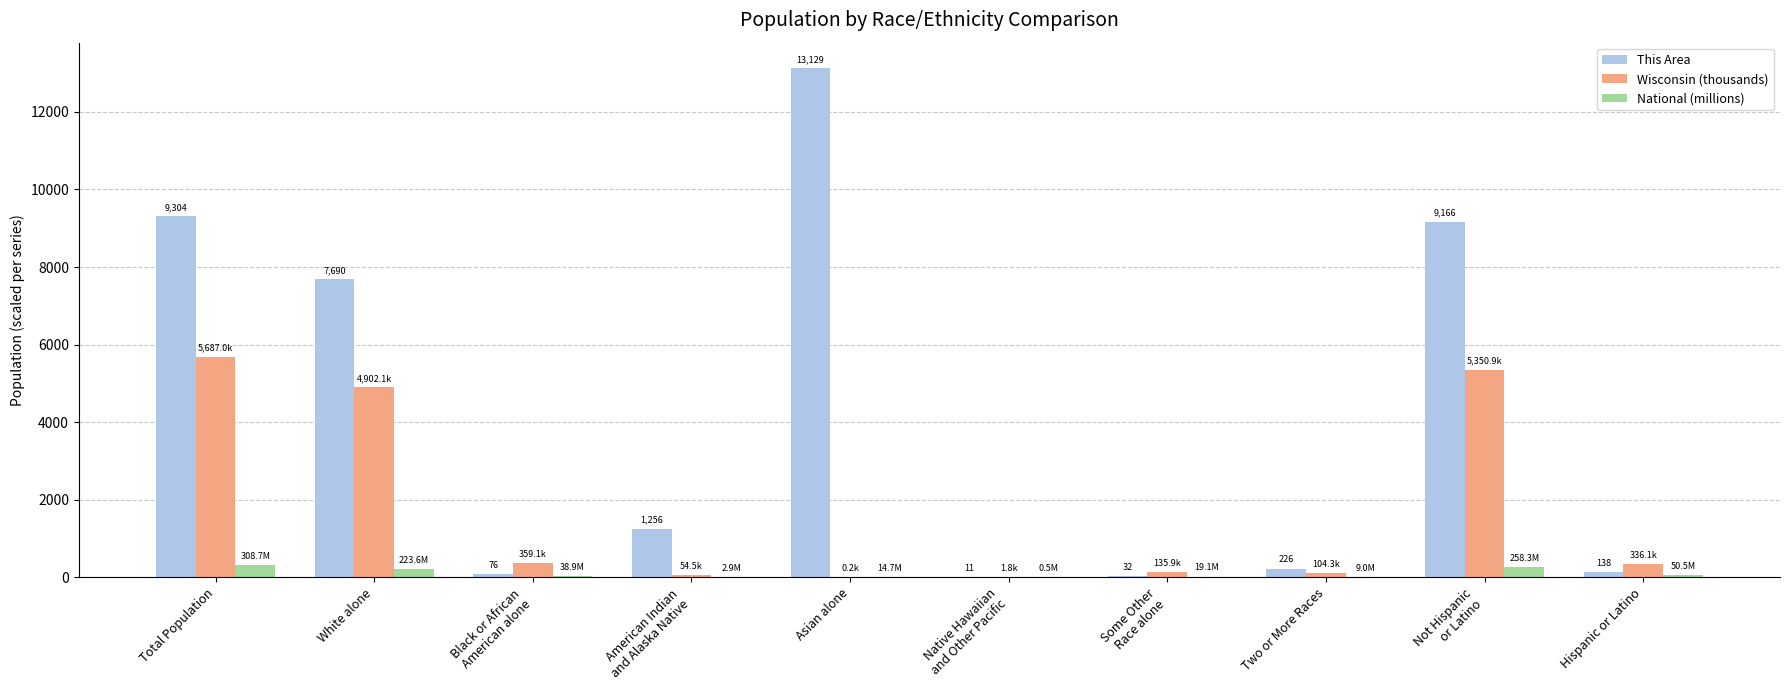

True or false: This Area has a value of 9304.0 at Total Population.

True